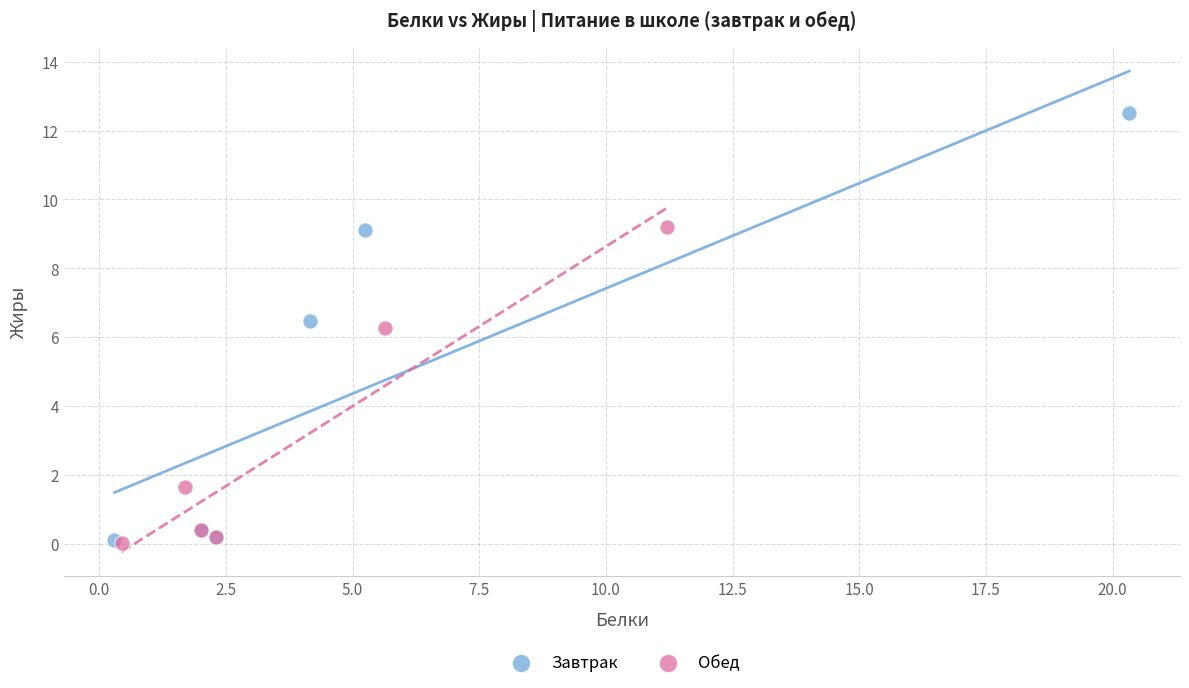

Which series reaches the maximum Y coordinate?

Завтрак